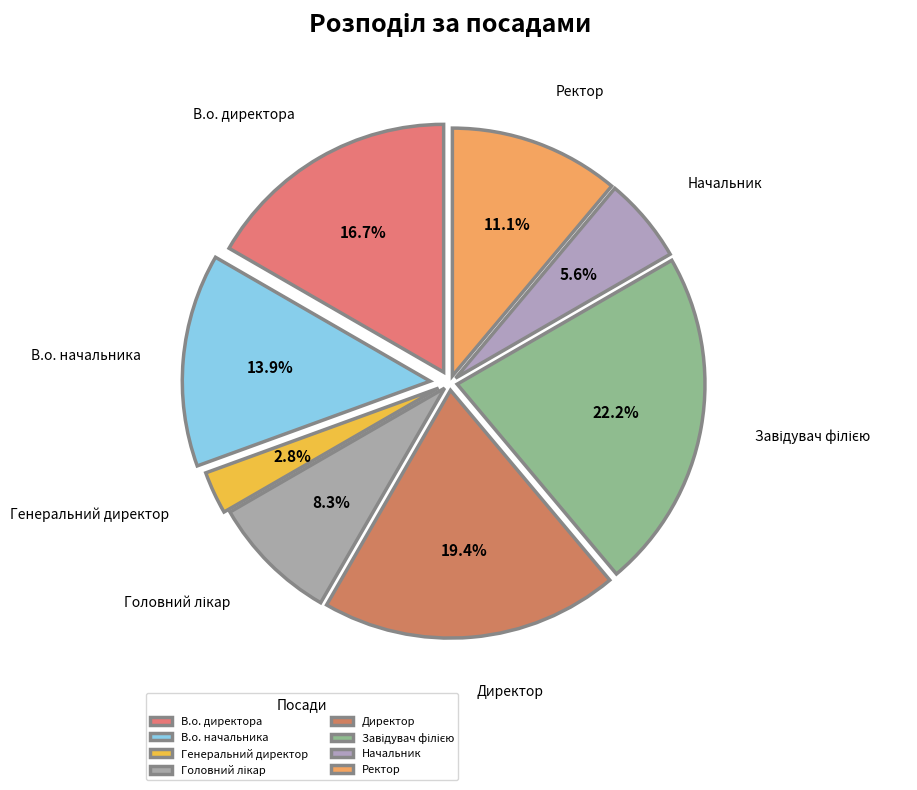

The В.о. директора slice represents 17% of the pie. True or false?

True